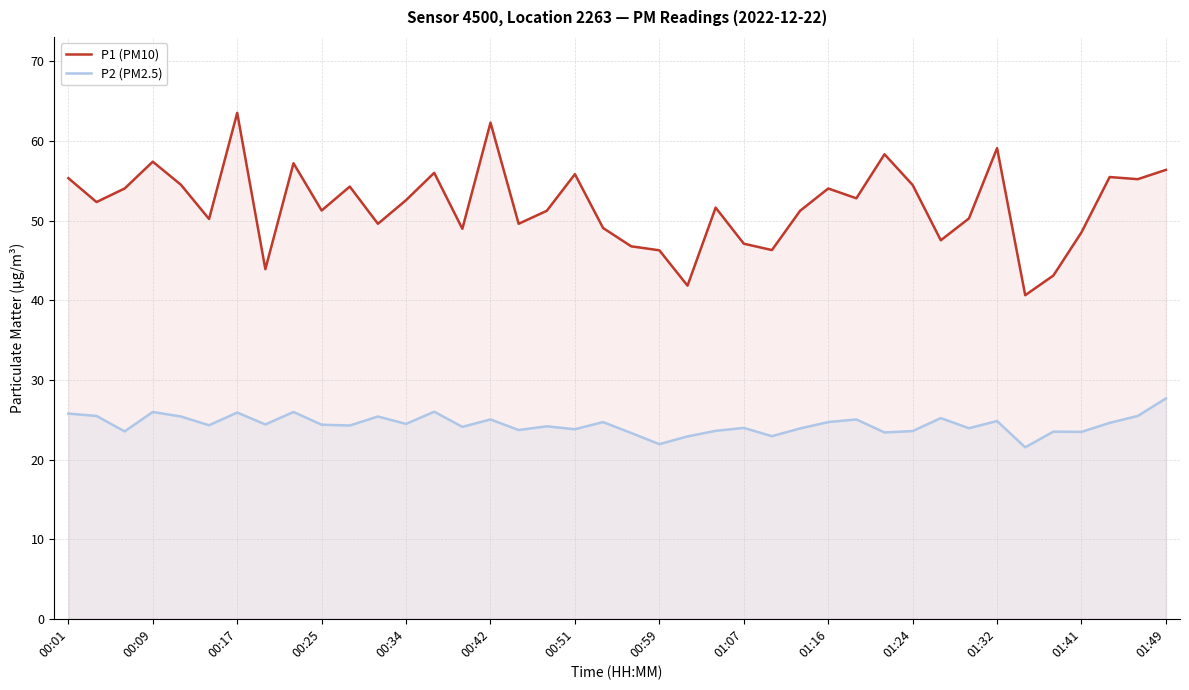

Where is the first local maximum for P1 (PM10)?

00:09